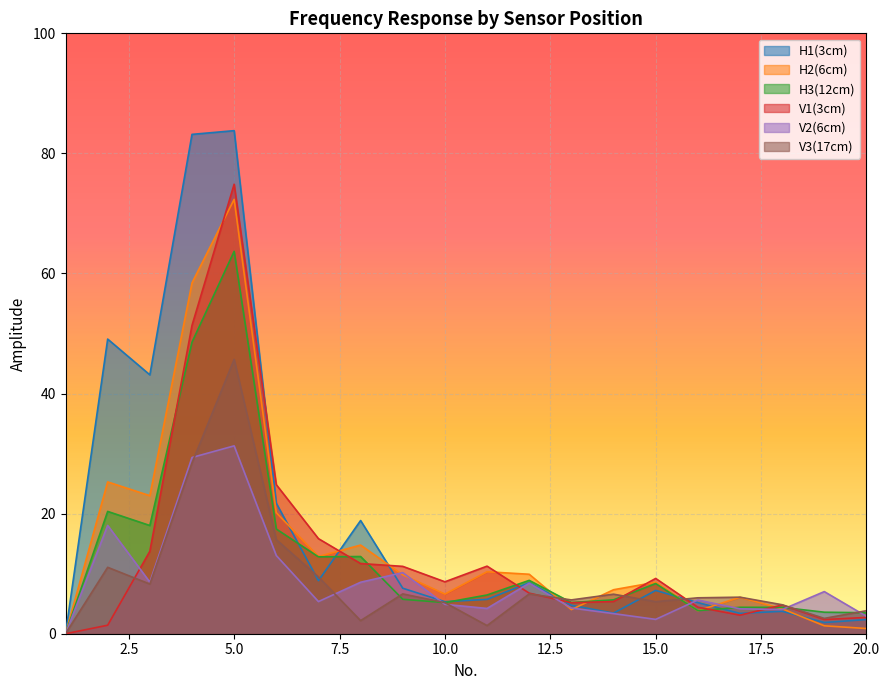

Where does the H2(6cm) series first go above 9?

2